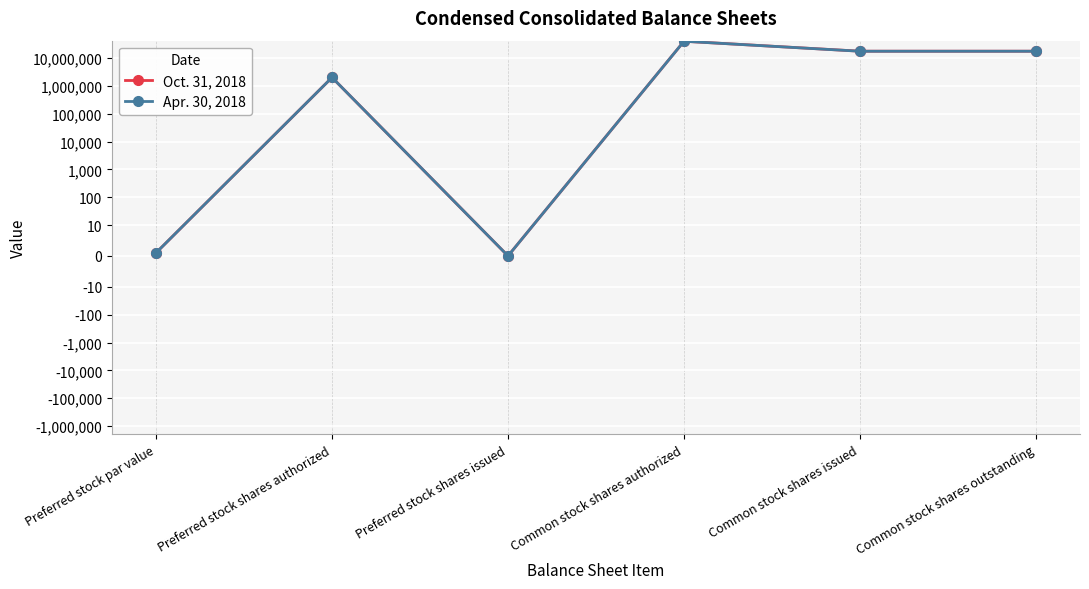

What are all the series names shown in the legend?

Oct. 31, 2018, Apr. 30, 2018